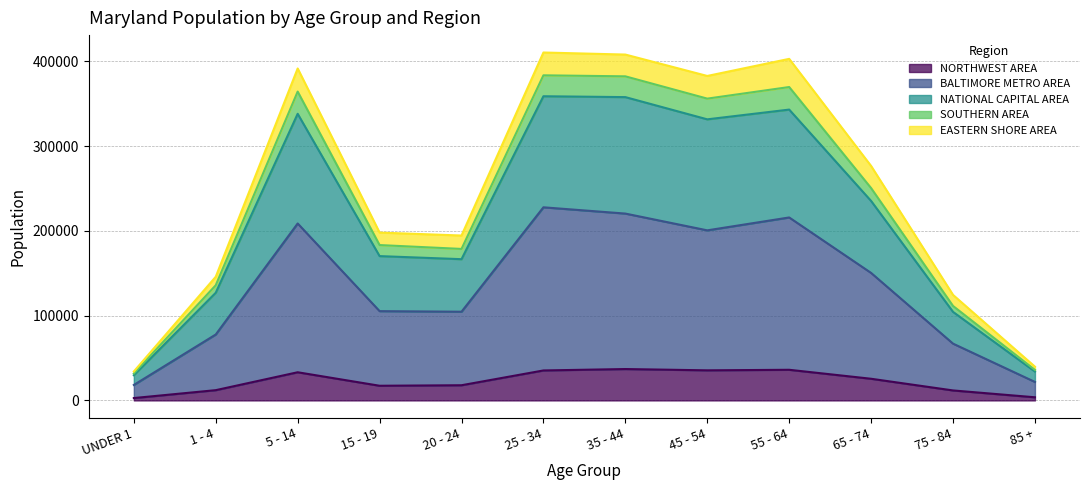

What are all the series names shown in the legend?

NORTHWEST AREA, BALTIMORE METRO AREA, NATIONAL CAPITAL AREA, SOUTHERN AREA, EASTERN SHORE AREA